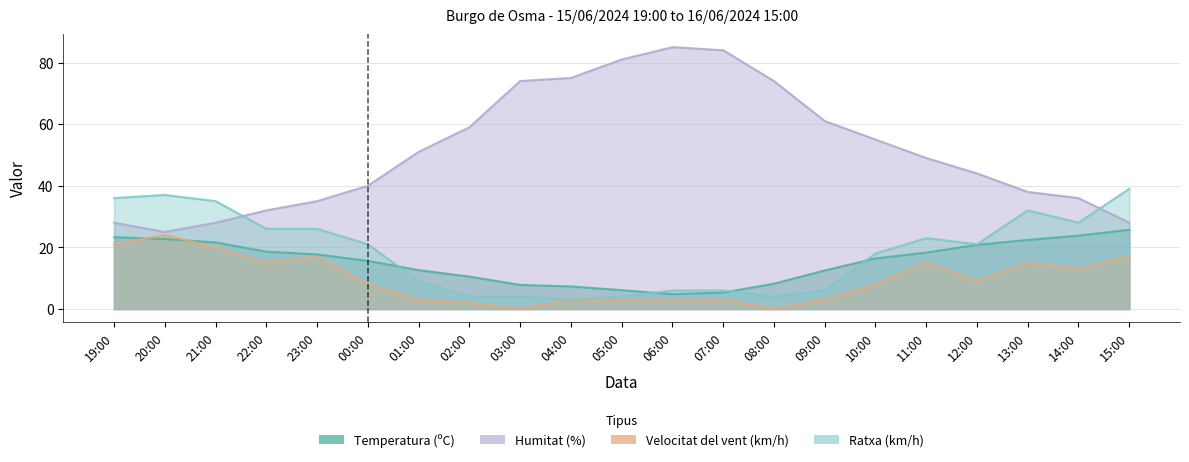

Which series has the largest range (max minus min)?

Humitat (%)